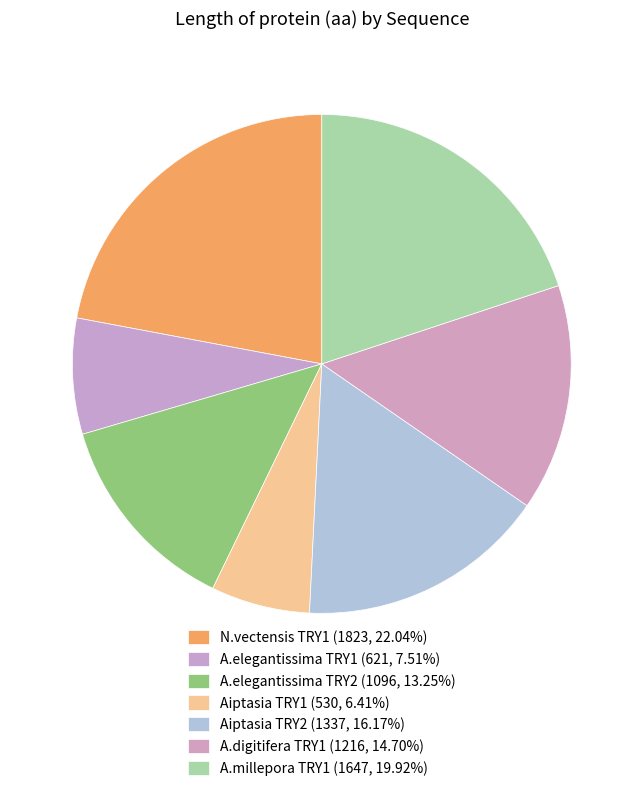

What is the change in value from N.vectensis TRY1 to A.digitifera TRY1?

-607